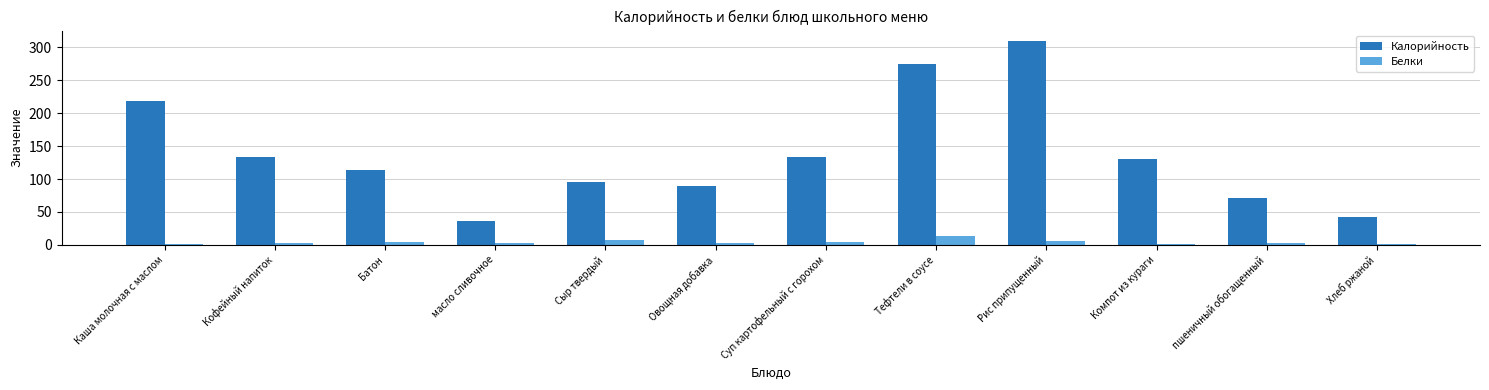

What is the total value across all series at Овощная добавка?

93.0